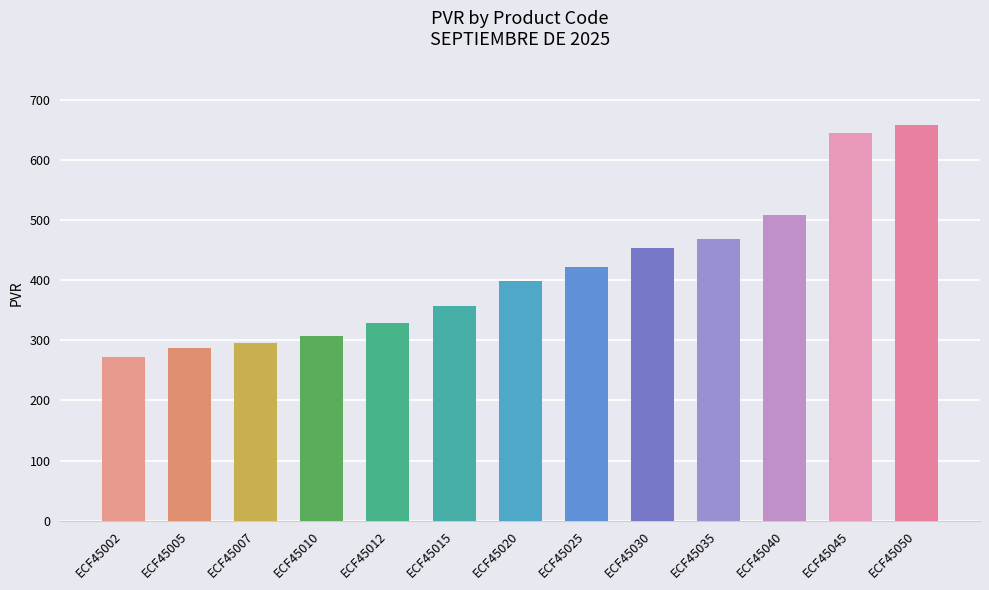

Count the number of categories in the chart.

13